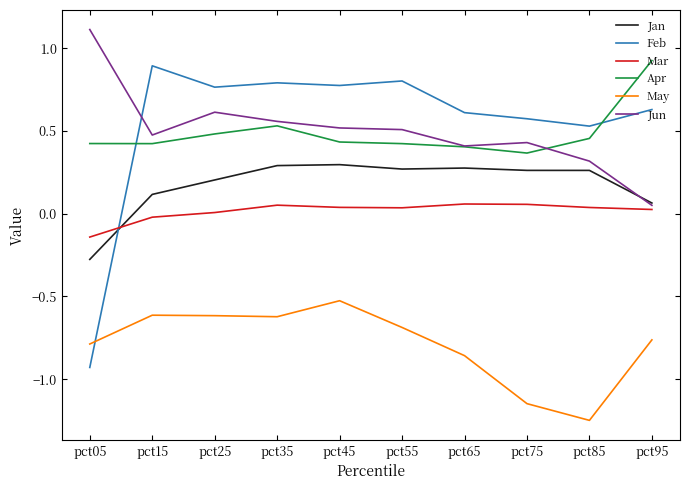

At pct25, list the series in order from largest to smallest.

Feb, Jun, Apr, Jan, Mar, May